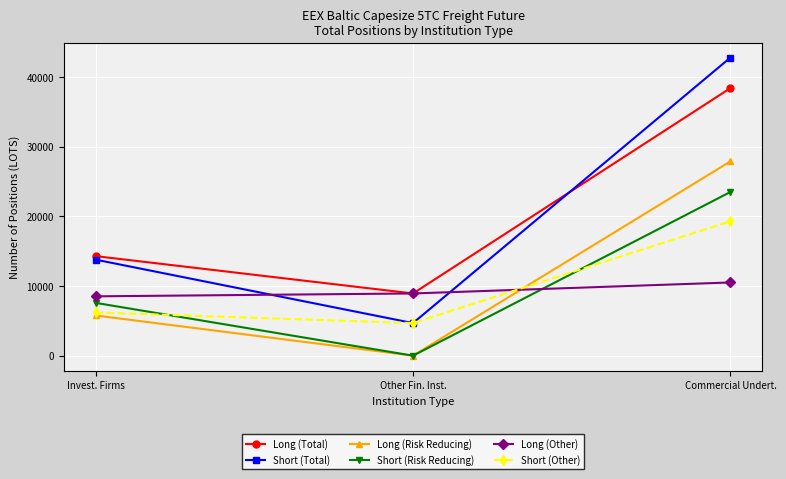

At how many categories does at least one series exceed 13156?

2